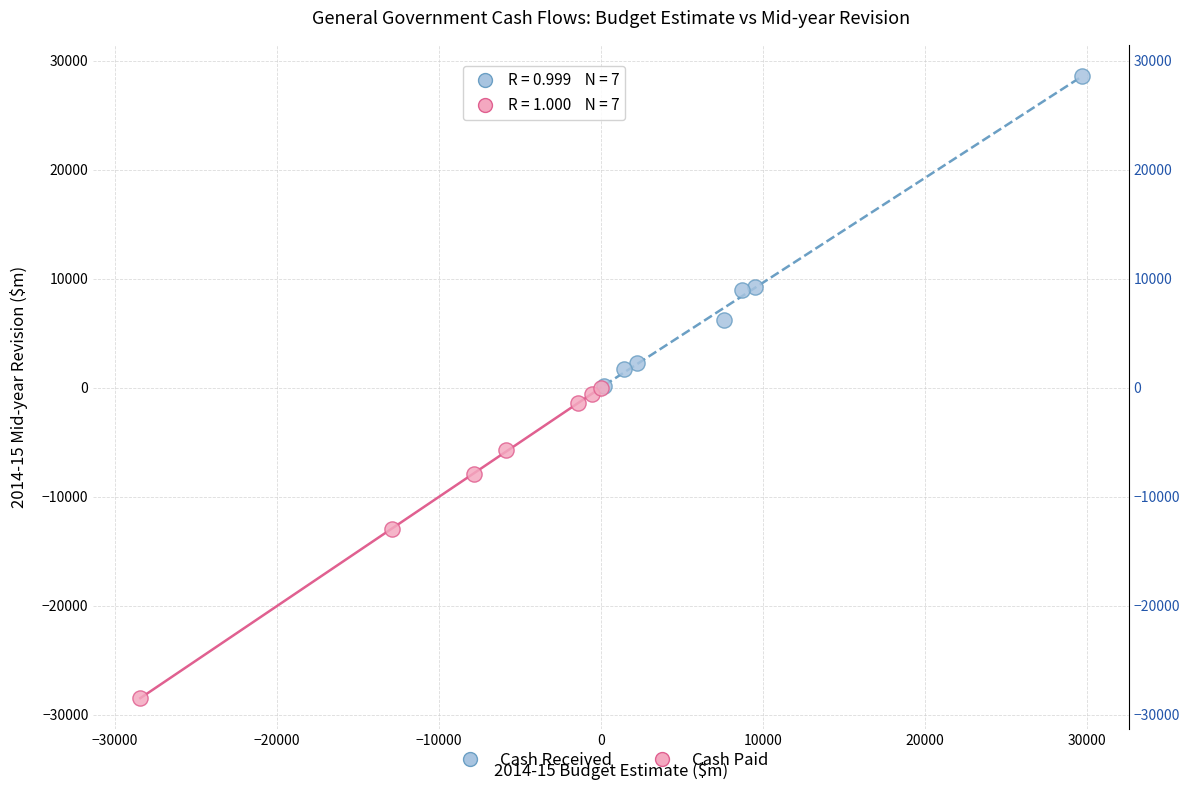

Which series contains the highest Y value?

Cash Received